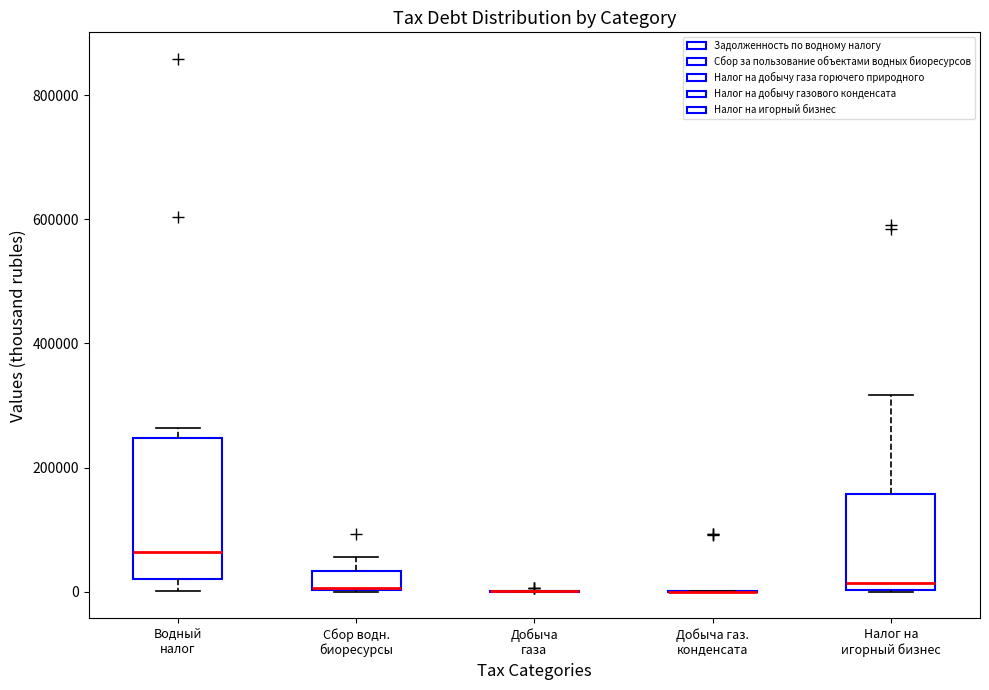

Which box is the tallest, from its lower edge to its upper edge?

Водный налог